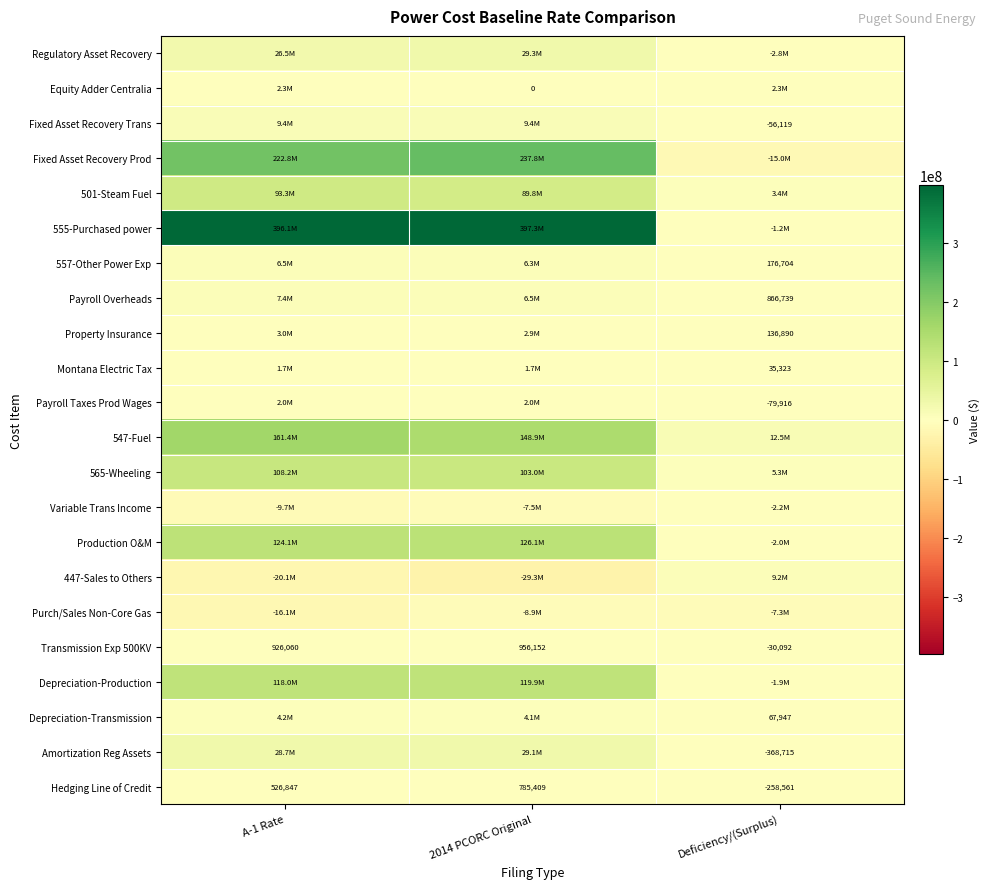

How many values in the Depreciation-Transmission series are below 4136829?

1